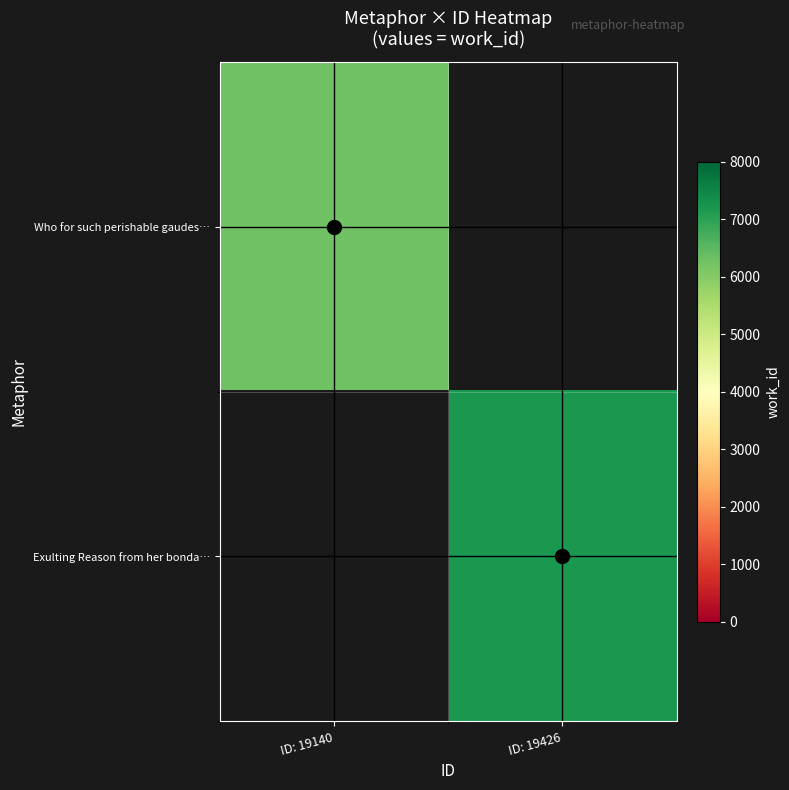

What value does the row_0 series have at ID: 19140?

6264.0